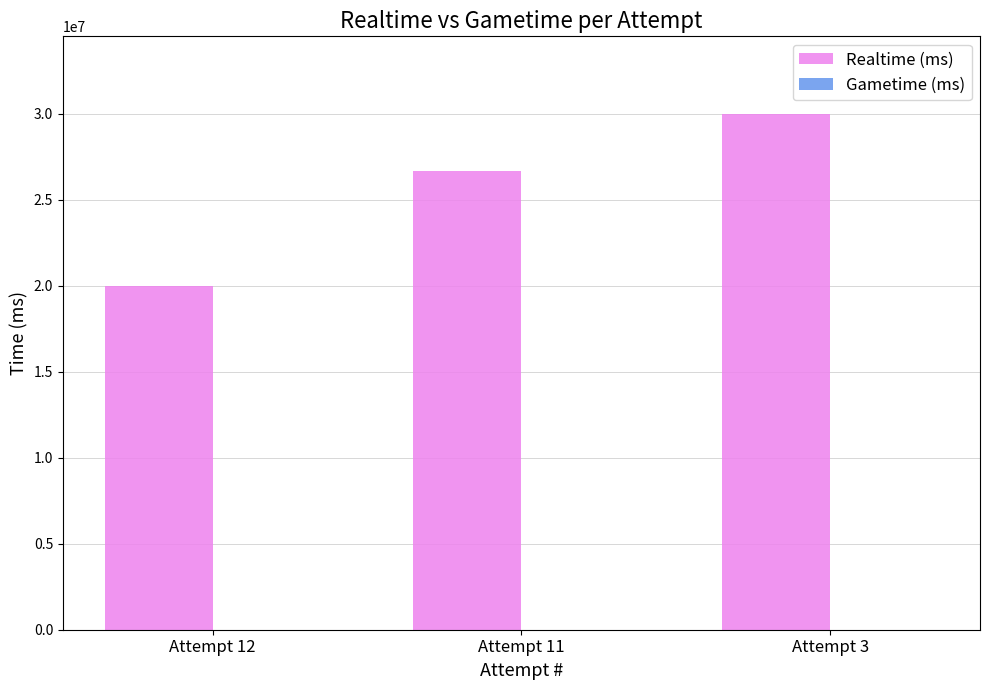

List the labels in order of value, smallest first.

Attempt 12, Attempt 11, Attempt 3